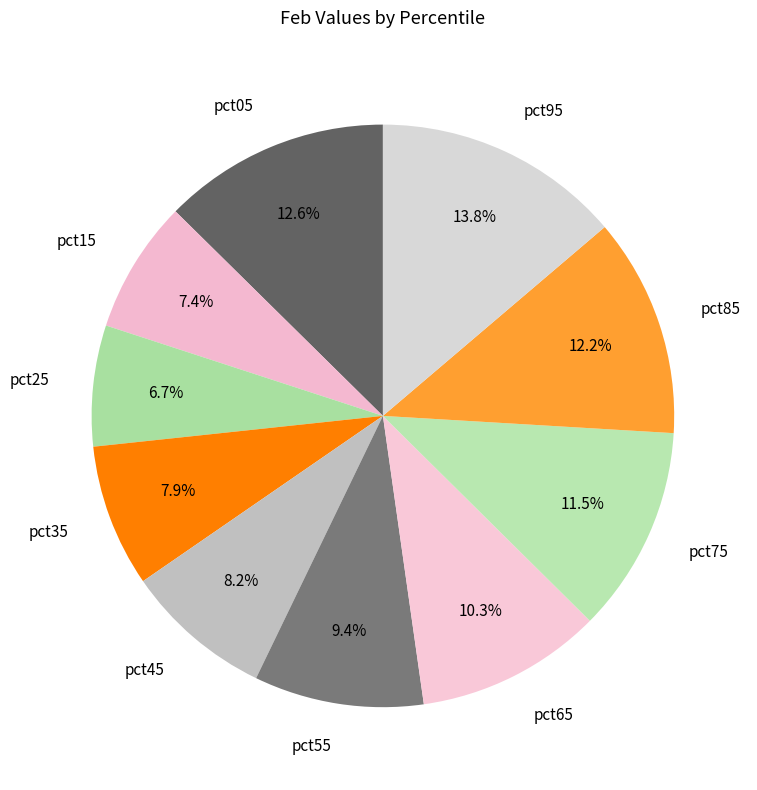

Which has a higher value, pct05 or pct65?

pct05